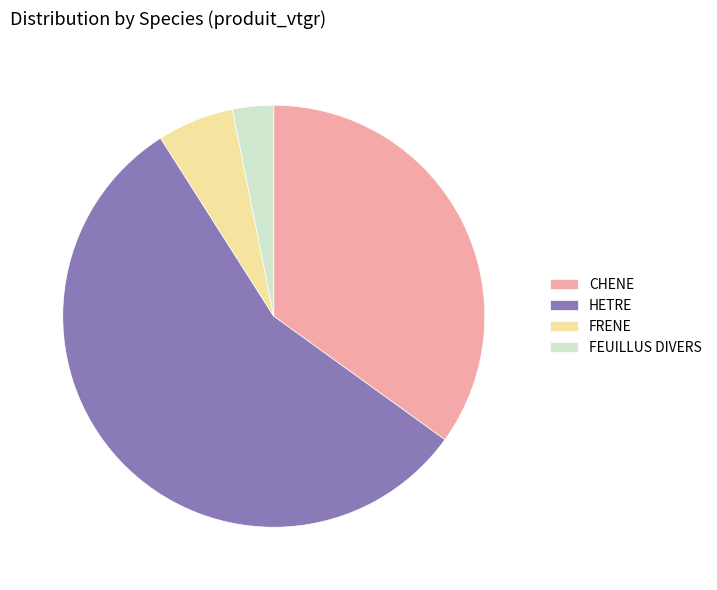

Is there a majority slice in this chart?

Yes